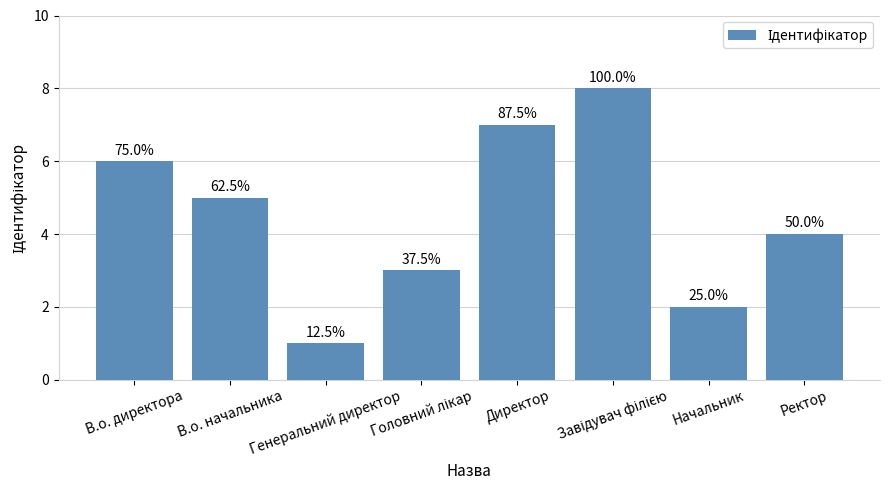

What is the ratio of the value at Ректор to the value at Начальник?

2.0